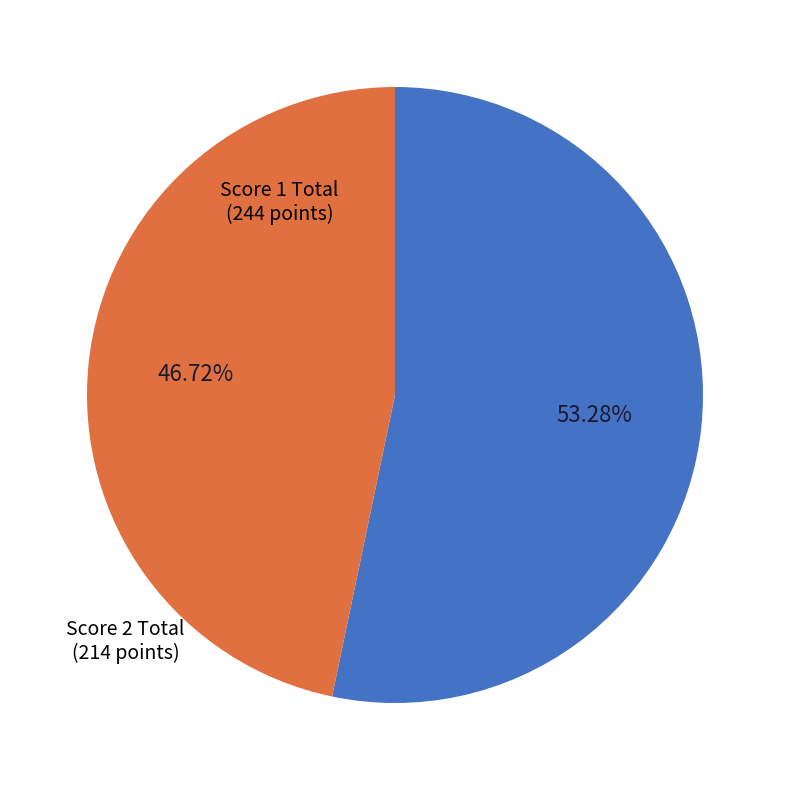

Is the sum of Score 1 Total and Score 2 Total greater than half?

Yes